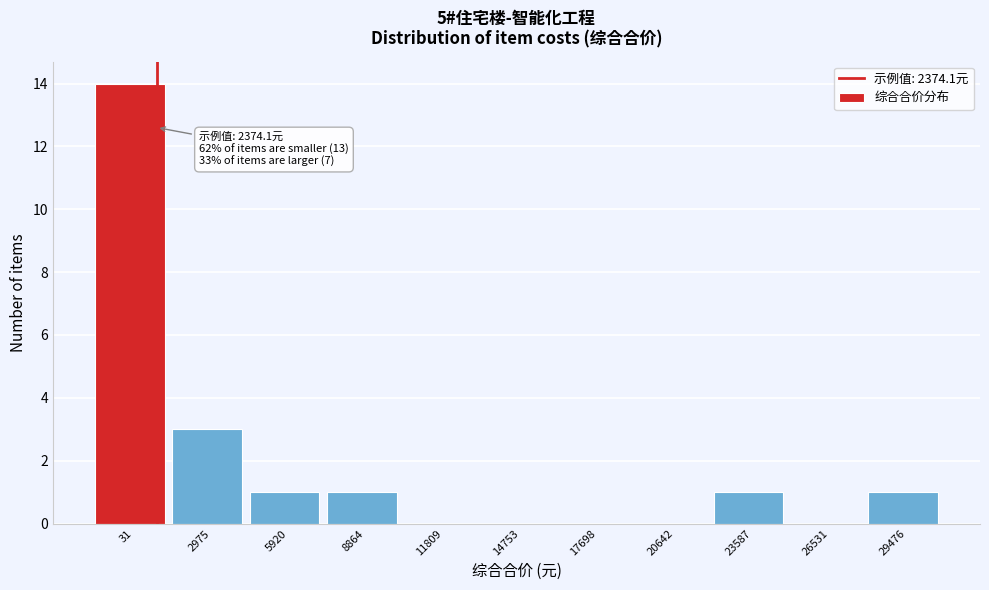

Reading right to left, transcribe all the data shown in this chart.

29476=1	26531=0	23587=1	20642=0	17698=0	14753=0	11809=0	8864=1	5920=1	2975=3	31=14